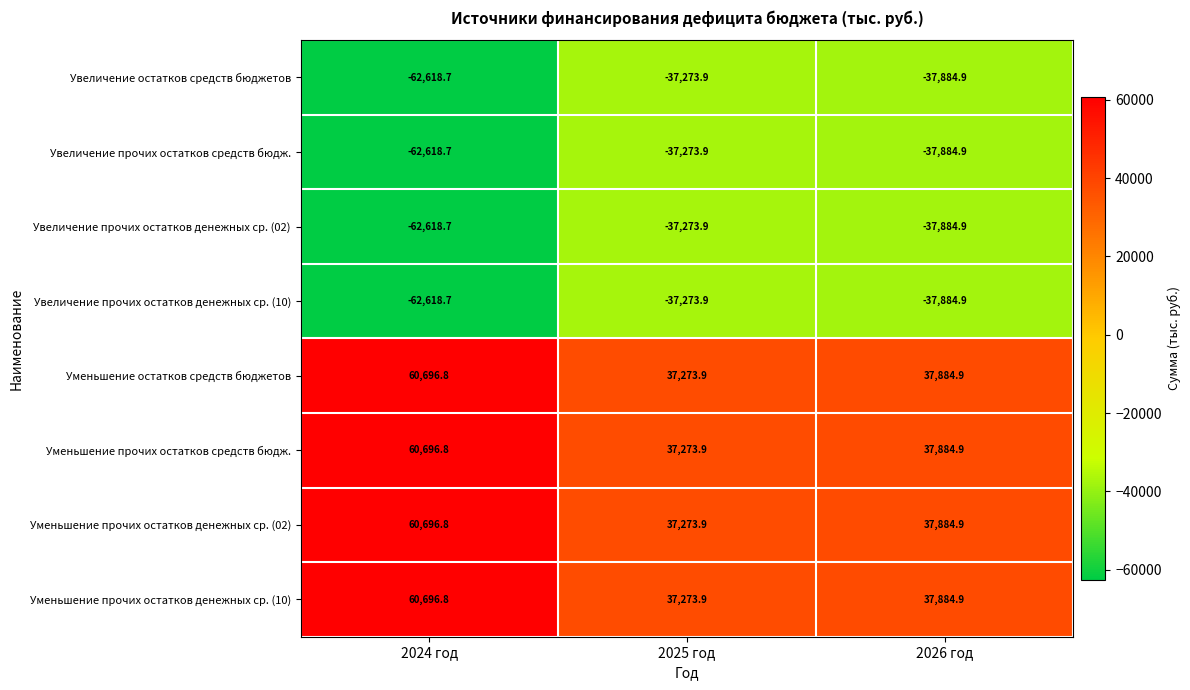

Which category has the lowest value across all series?

2024 год